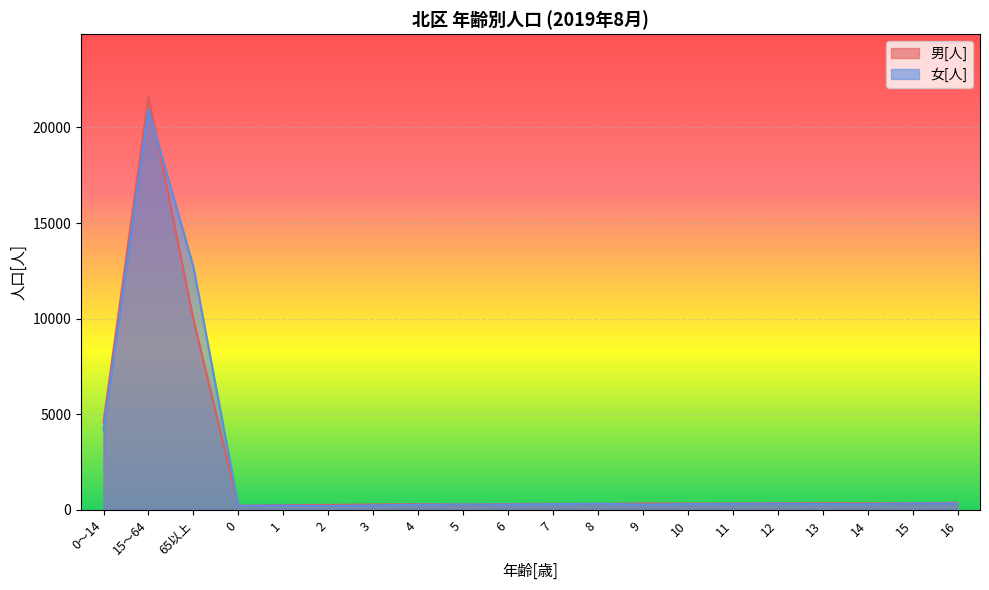

Which category has the lowest value across all series?

2